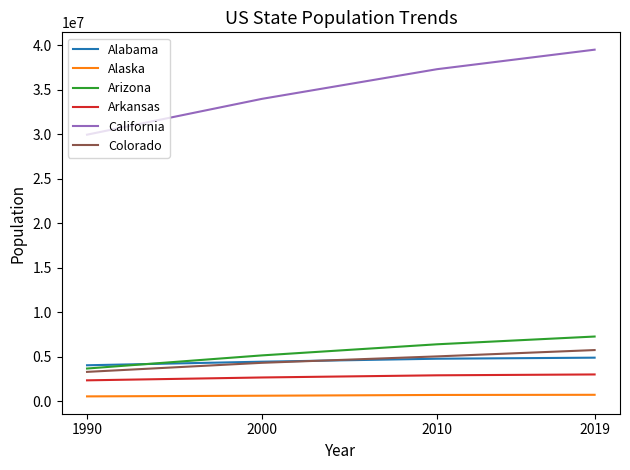

Between 1990 and 2019, which series saw the biggest shift?

California